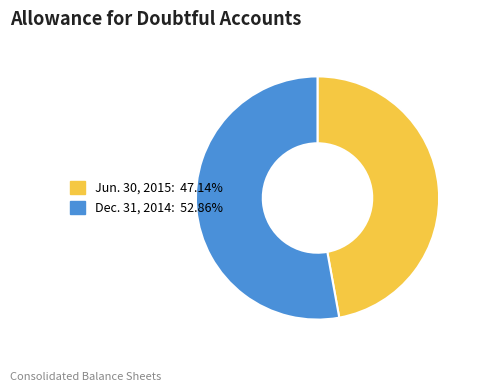

How many segments does this pie chart have?

2